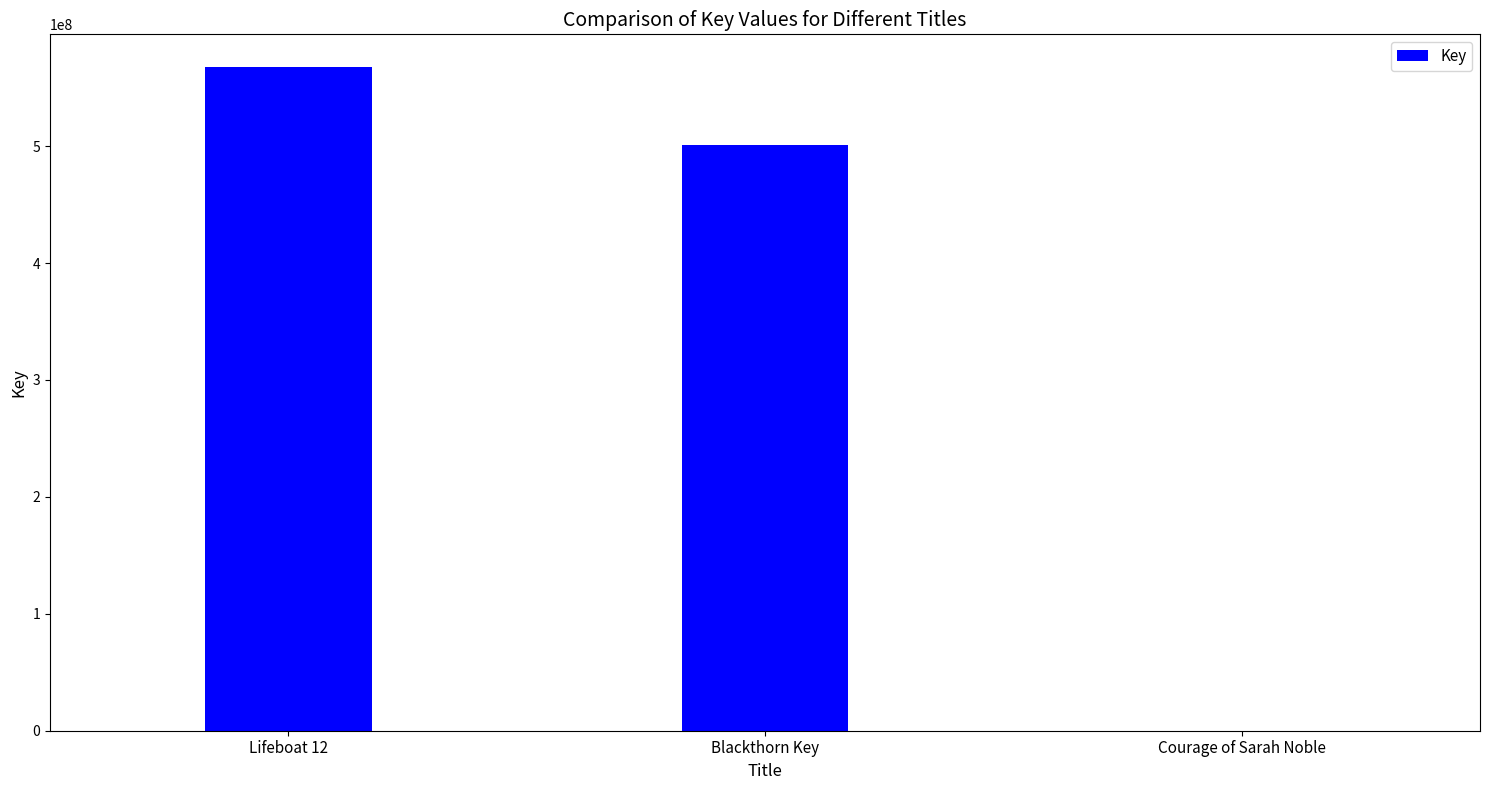

What is the sum of all values?

1068690526